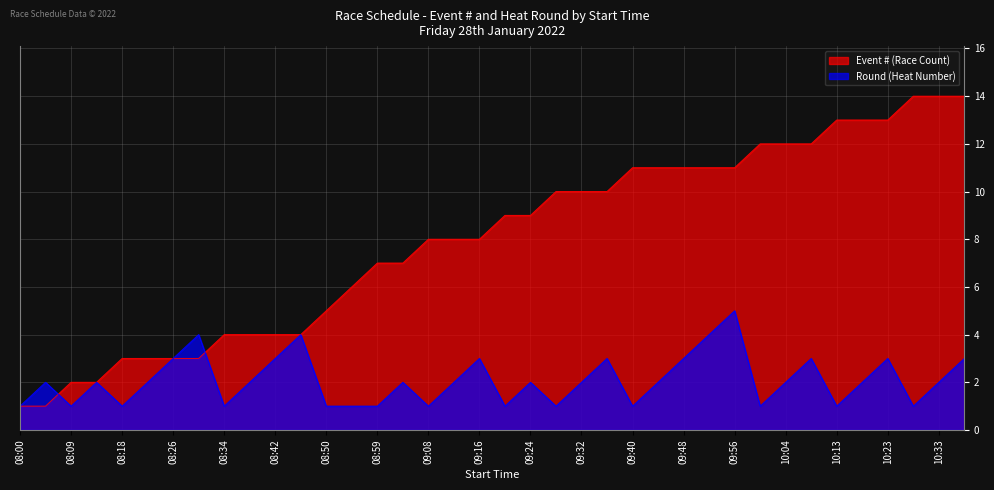

Reading left to right, what are all the values shown in this chart?

Event # (Race Count): 1	1	2	2	3	3	3	3	4	4	4	4	5	6	7	7	8	8	8	9	9	10	10	10	11	11	11	11	11	12	12	12	13	13	13	14	14	14
Round (Heat Number): 1	2	1	2	1	2	3	4	1	2	3	4	1	1	1	2	1	2	3	1	2	1	2	3	1	2	3	4	5	1	2	3	1	2	3	1	2	3